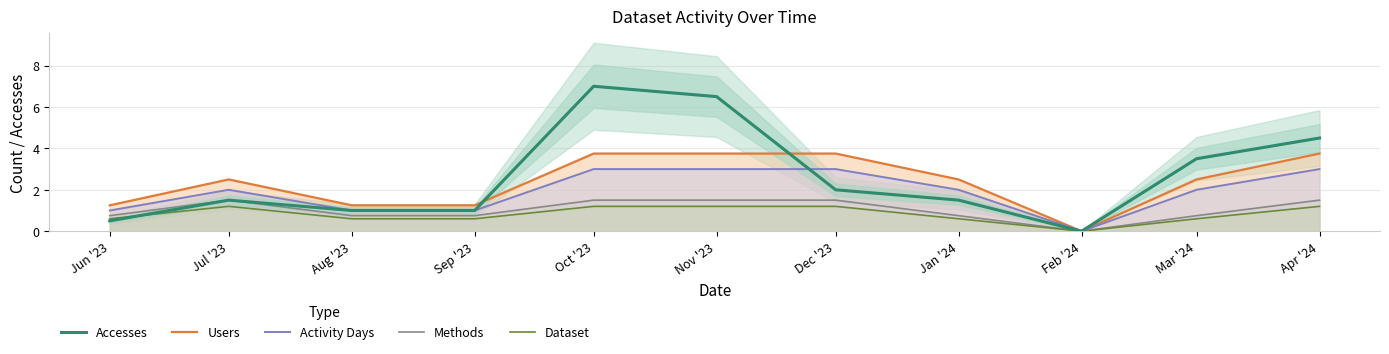

Reading left to right, extract all data points from this chart.

Accesses: Jun '23=0.5	Jul '23=1.5	Aug '23=1.0	Sep '23=1.0	Oct '23=7.0	Nov '23=6.5	Dec '23=2.0	Jan '24=1.5	Feb '24=0.0	Mar '24=3.5	Apr '24=4.5
Users: Jun '23=1.2	Jul '23=2.5	Aug '23=1.2	Sep '23=1.2	Oct '23=3.8	Nov '23=3.8	Dec '23=3.8	Jan '24=2.5	Feb '24=0.0	Mar '24=2.5	Apr '24=3.8
Activity Days: Jun '23=1.0	Jul '23=2.0	Aug '23=1.0	Sep '23=1.0	Oct '23=3.0	Nov '23=3.0	Dec '23=3.0	Jan '24=2.0	Feb '24=0.0	Mar '24=2.0	Apr '24=3.0
Methods: Jun '23=0.8	Jul '23=1.5	Aug '23=0.8	Sep '23=0.8	Oct '23=1.5	Nov '23=1.5	Dec '23=1.5	Jan '24=0.8	Feb '24=0.0	Mar '24=0.8	Apr '24=1.5
Dataset: Jun '23=0.6	Jul '23=1.2	Aug '23=0.6	Sep '23=0.6	Oct '23=1.2	Nov '23=1.2	Dec '23=1.2	Jan '24=0.6	Feb '24=0.0	Mar '24=0.6	Apr '24=1.2